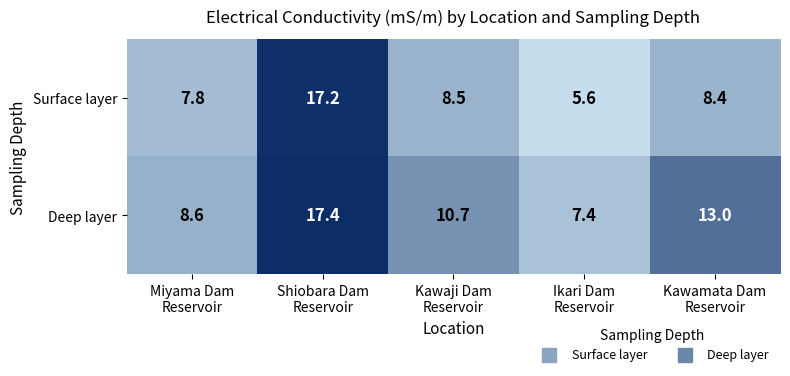

Which series has the widest spread of values?

Surface layer